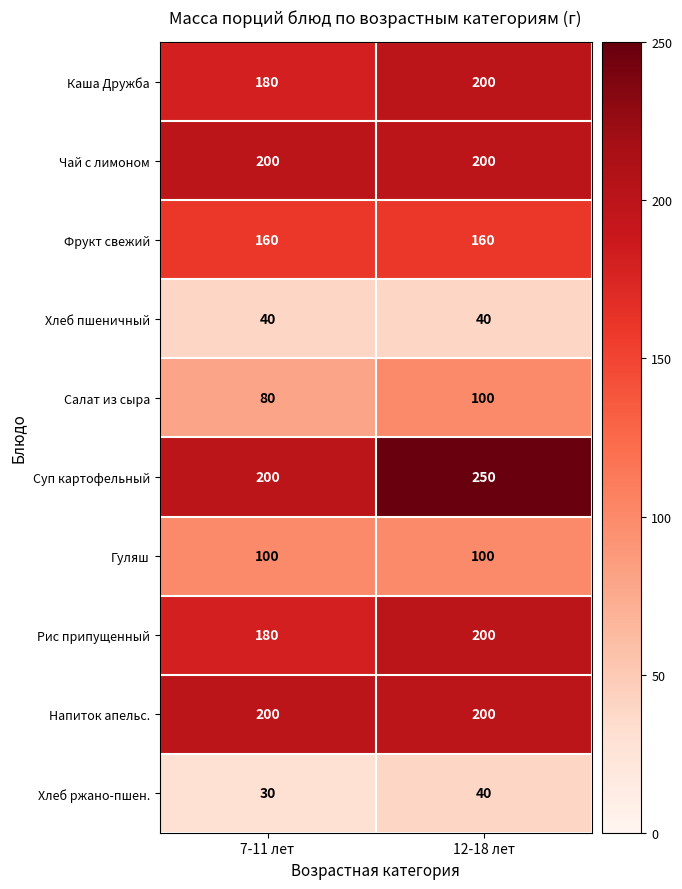

The value of Каша Дружба at 7-11 лет is 180. True or false?

True